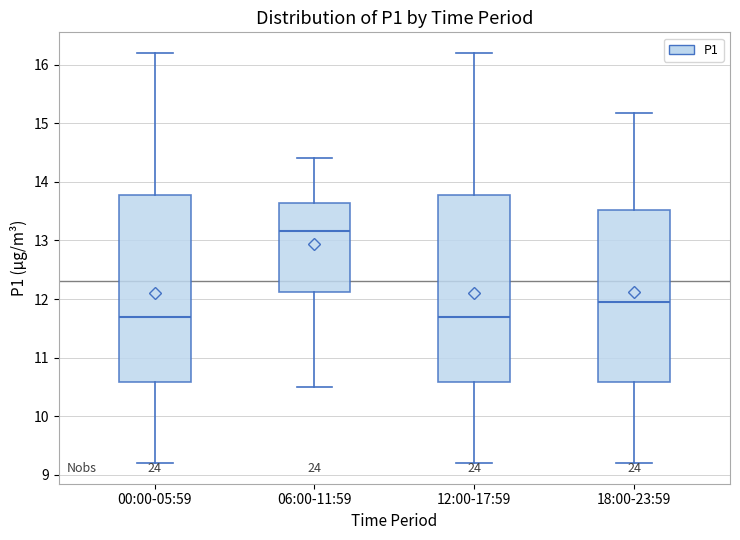

Where does the upper whisker of the box for 06:00-11:59 end on the y-axis? The values are not printed on the chart, so give them approximately, as read against the axis.

14.4